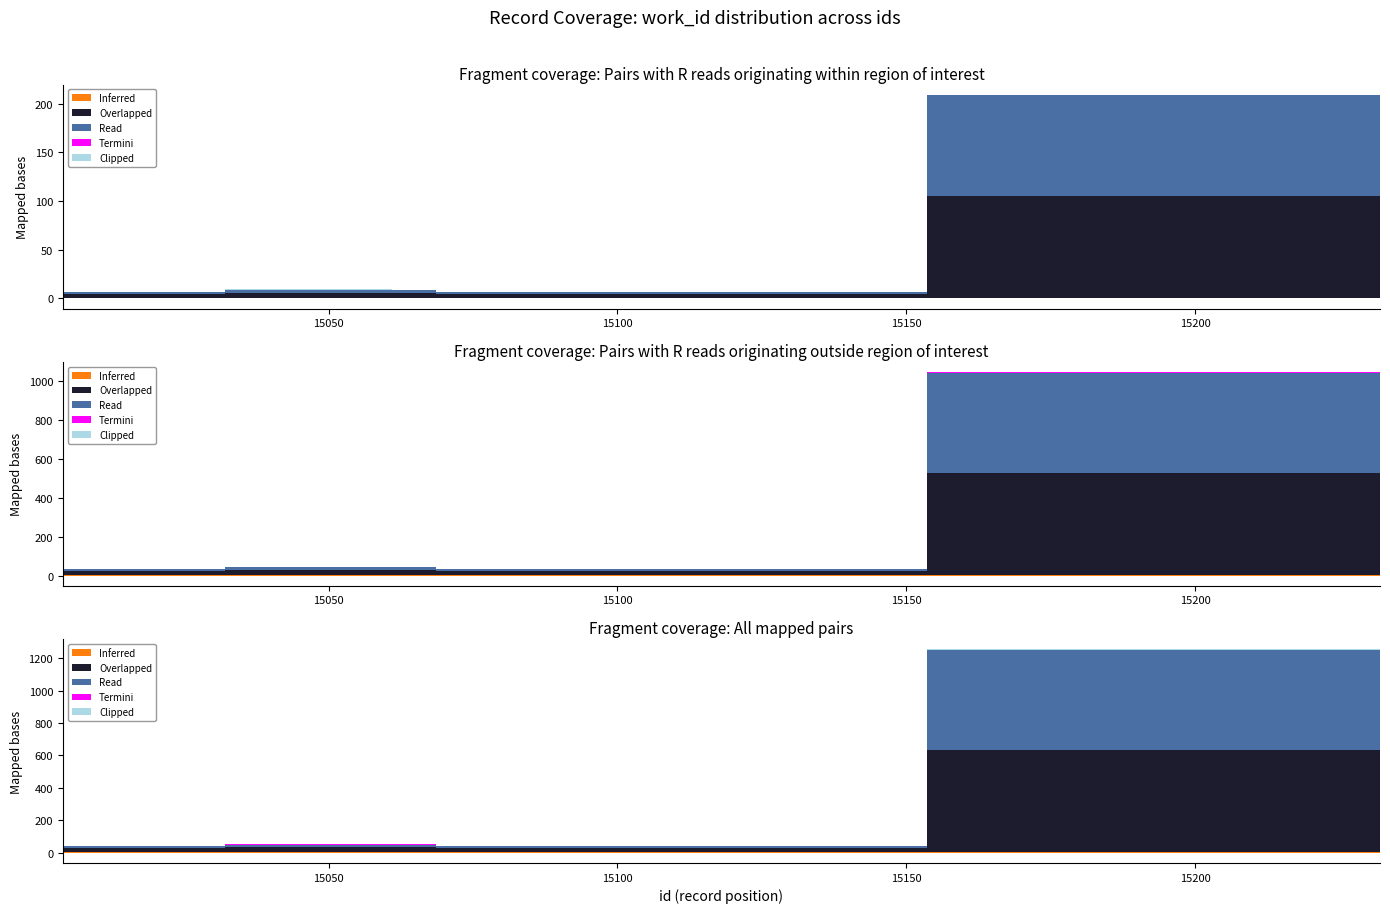

True or false: work_id and id cross at least once.

False